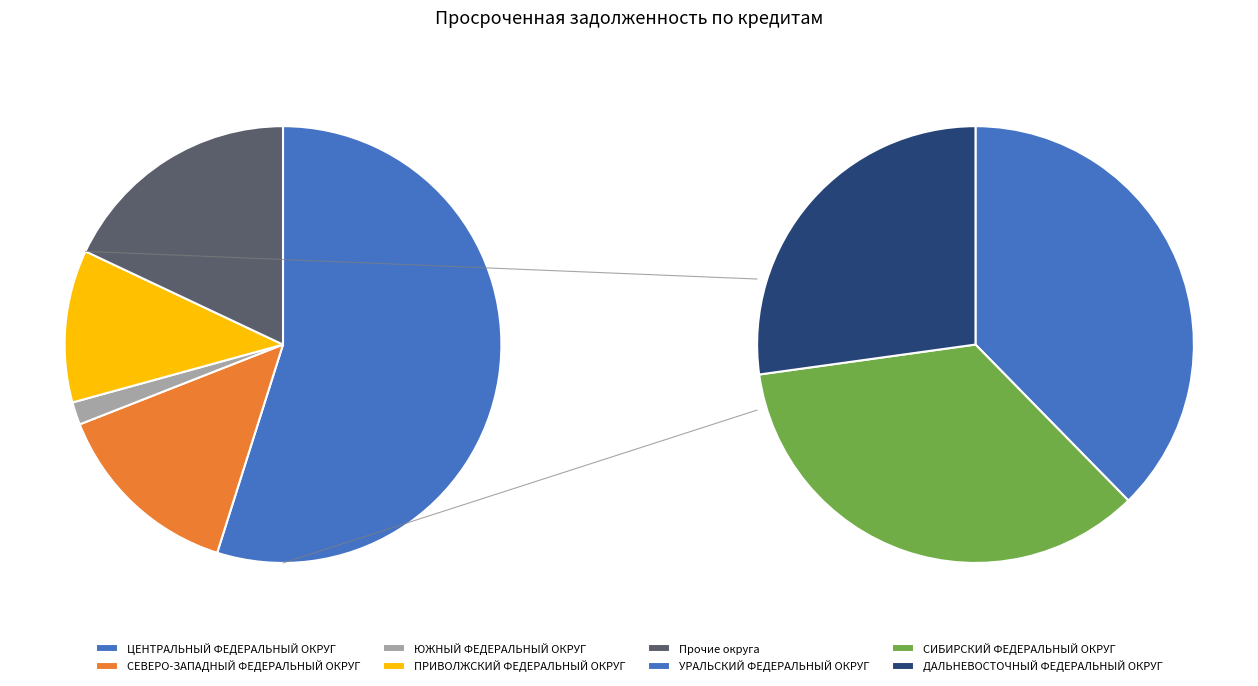

What is the ratio of the value at ЦЕНТРАЛЬНЫЙ ФЕДЕРАЛЬНЫЙ ОКРУГ to the value at СИБИРСКИЙ ФЕДЕРАЛЬНЫЙ ОКРУГ?

8.7